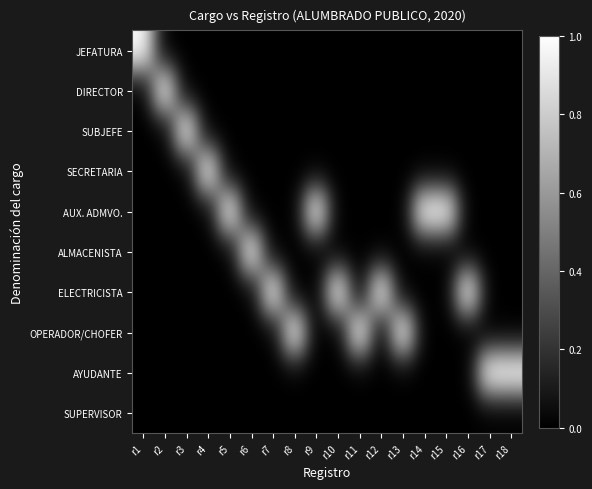

What is the greatest value displayed?

1